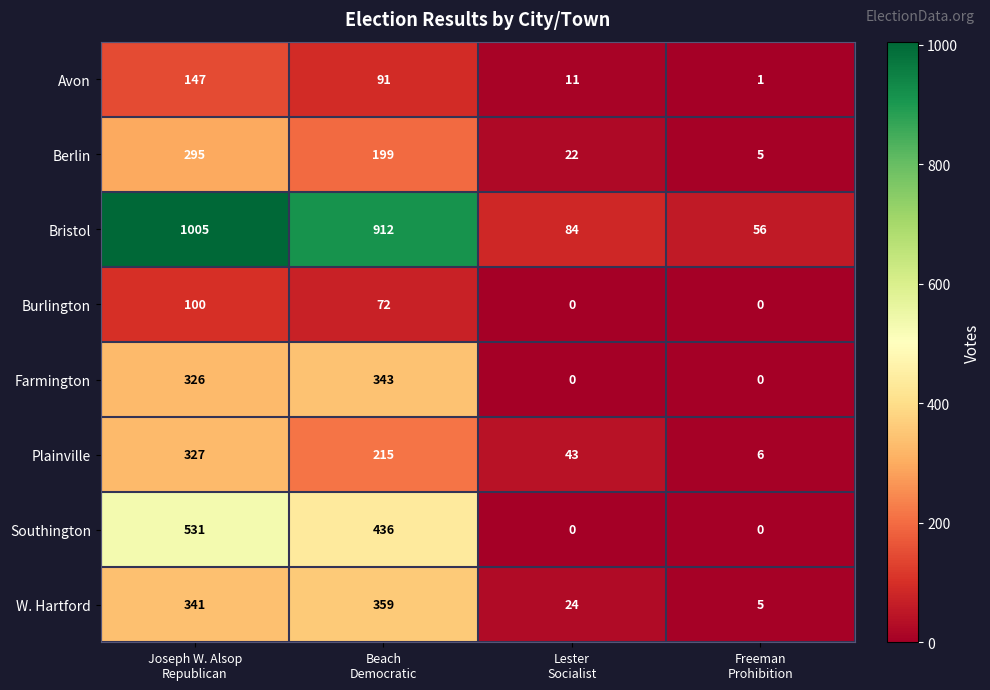

How many distinct data groups are displayed?

8